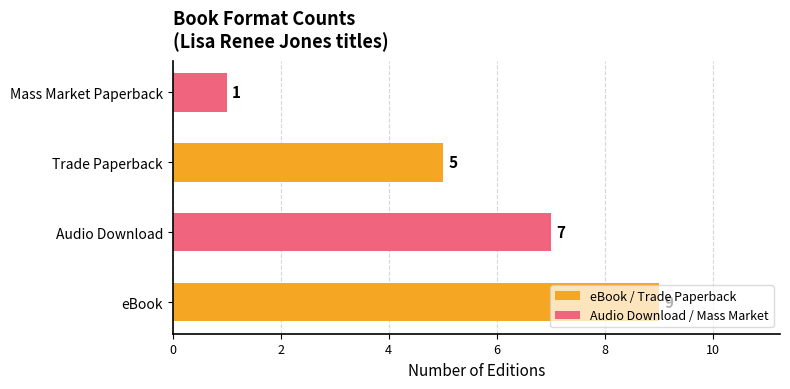

True or false: the data shows 5 at Trade Paperback.

True